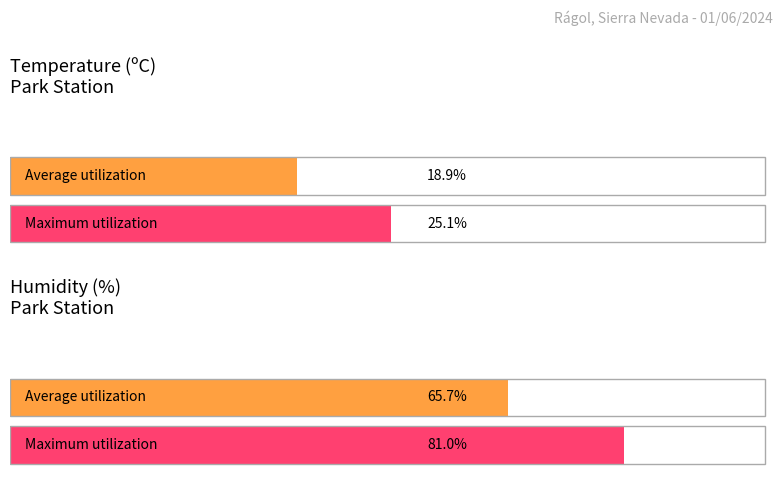

Rank the series by their maximum value, from highest to lowest.

Humidity (%), Temperature (C)